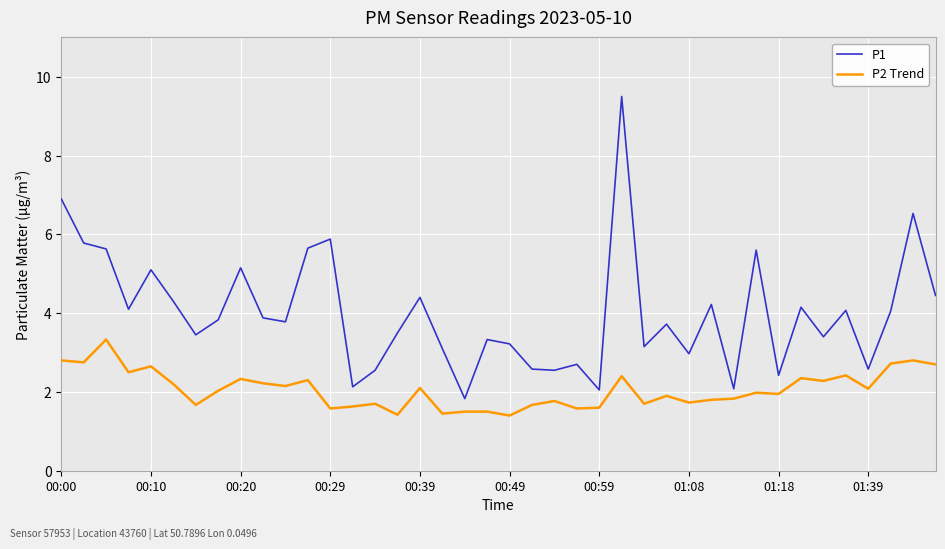

Which series has the widest spread of values?

P1